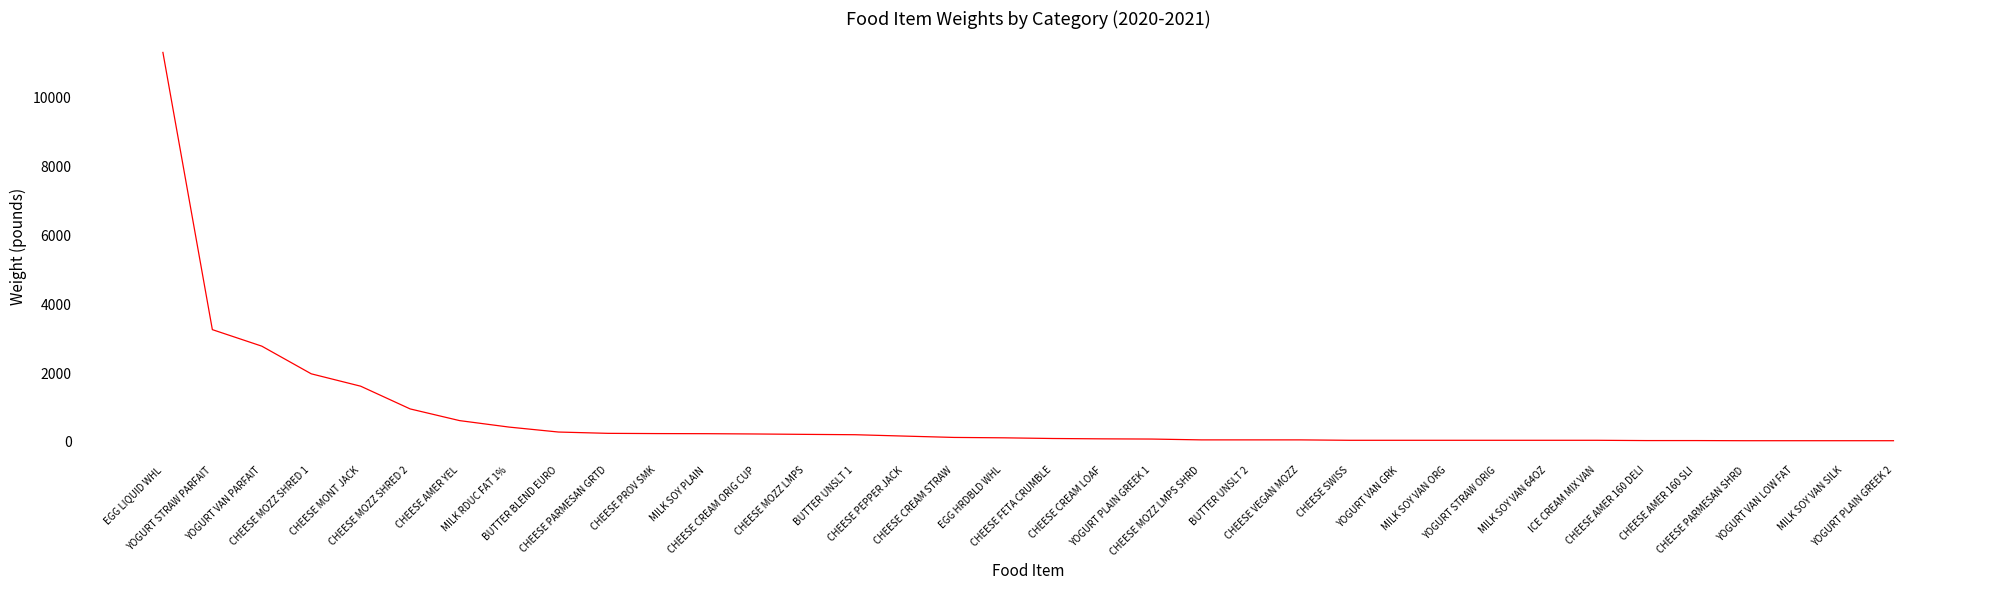

The chart shows a value of 1241.4 at YOGURT VAN PARFAIT. True or false?

False